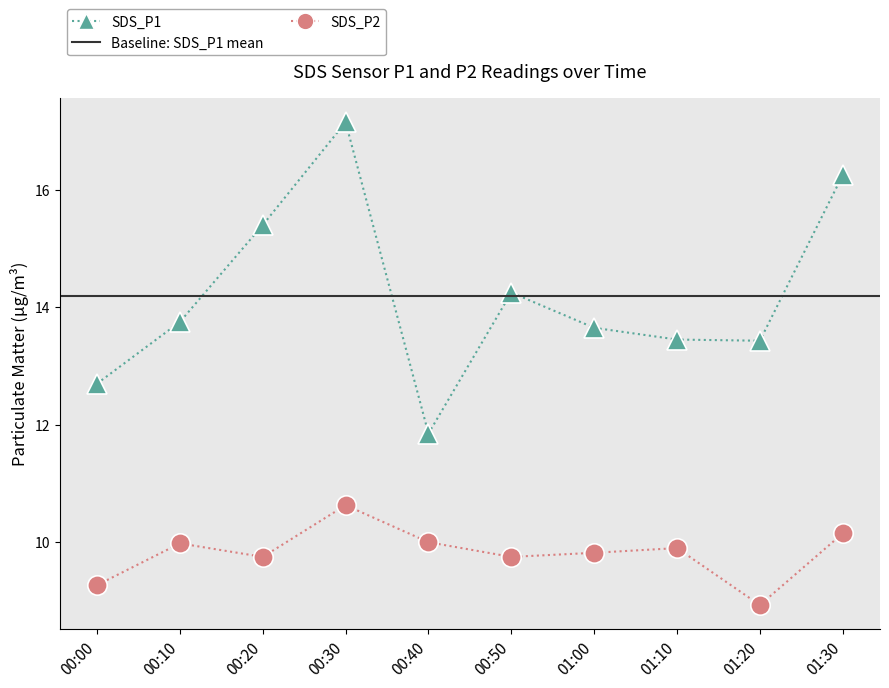

Reading left to right, extract all data points from this chart.

SDS_P1: 00:00=12.7	00:10=13.8	00:20=15.4	00:30=17.1	00:40=11.8	00:50=14.2	01:00=13.7	01:10=13.4	01:20=13.4	01:30=16.2
SDS_P2: 00:00=9.3	00:10=10.0	00:20=9.8	00:30=10.6	00:40=10.0	00:50=9.8	01:00=9.8	01:10=9.9	01:20=8.9	01:30=10.2